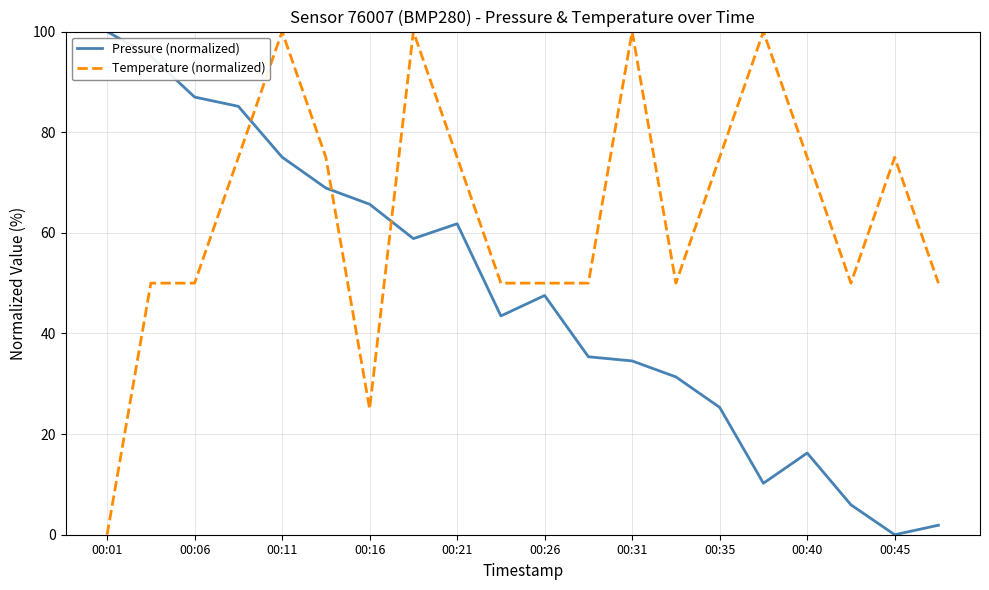

How many times do Pressure (normalized) and Temperature (normalized) cross each other?

3